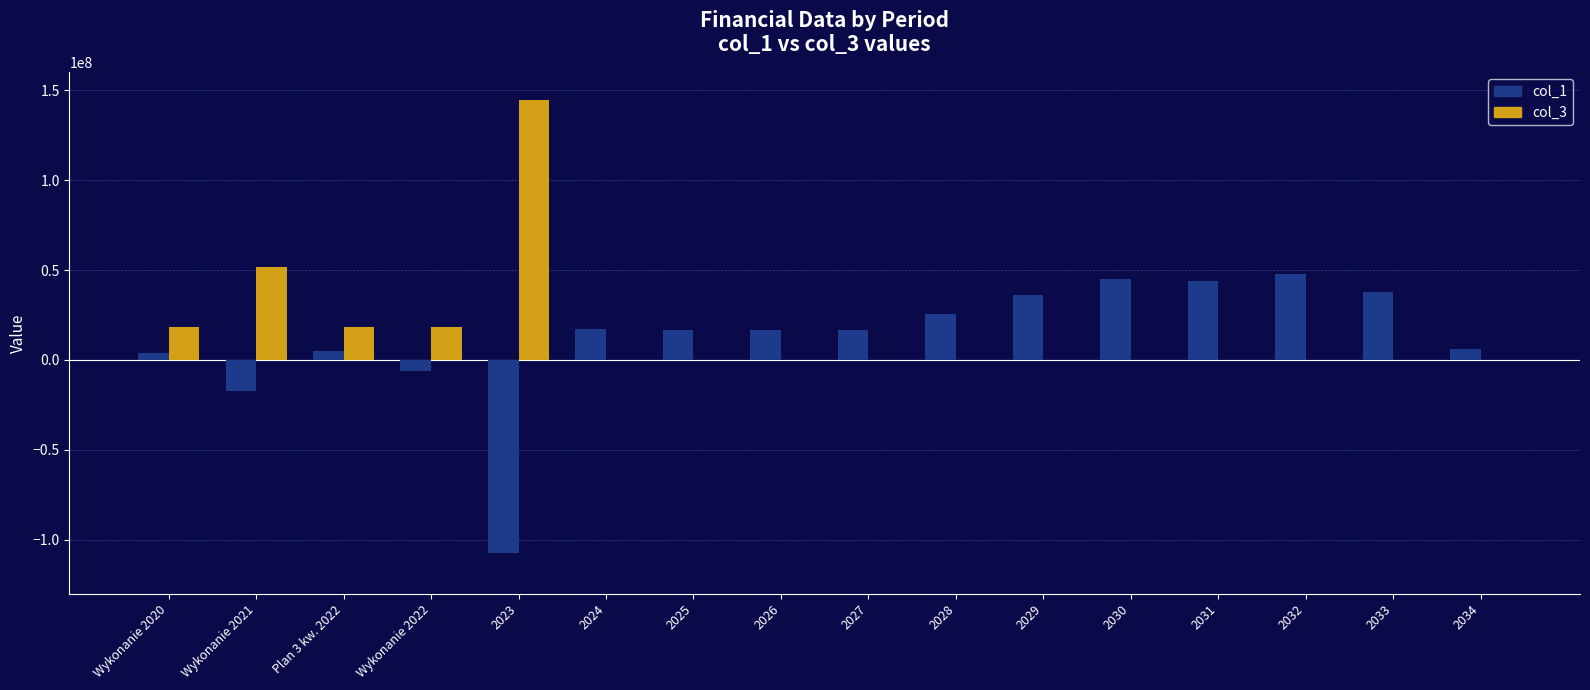

What is the maximum value for col_1?

48008100.0